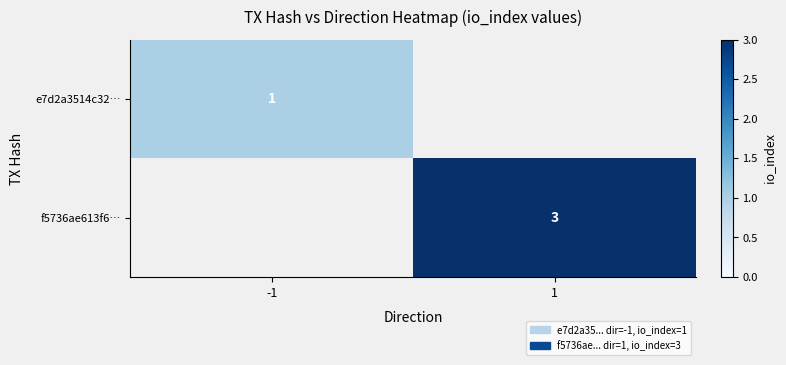

Is it true that e7d2a3514c32… equals 2 at -1?

False